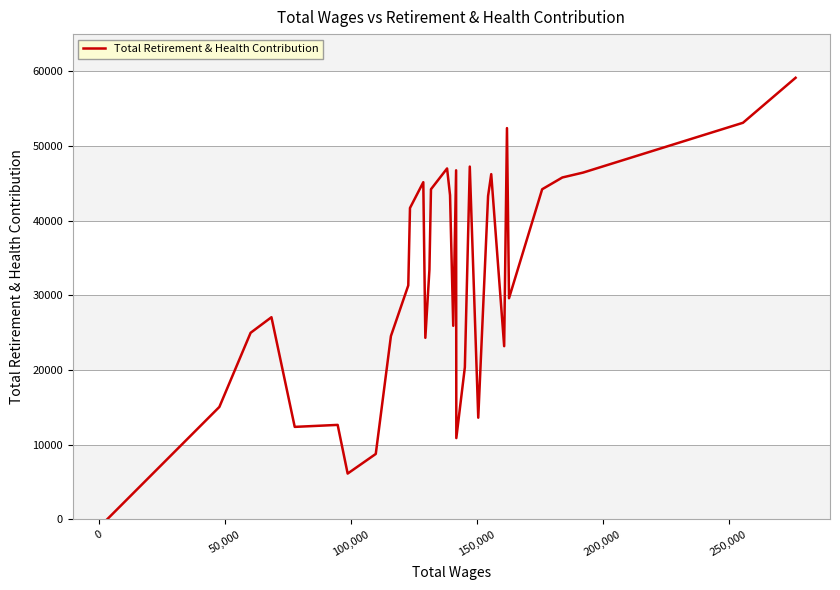

What is the greatest value displayed?

59148